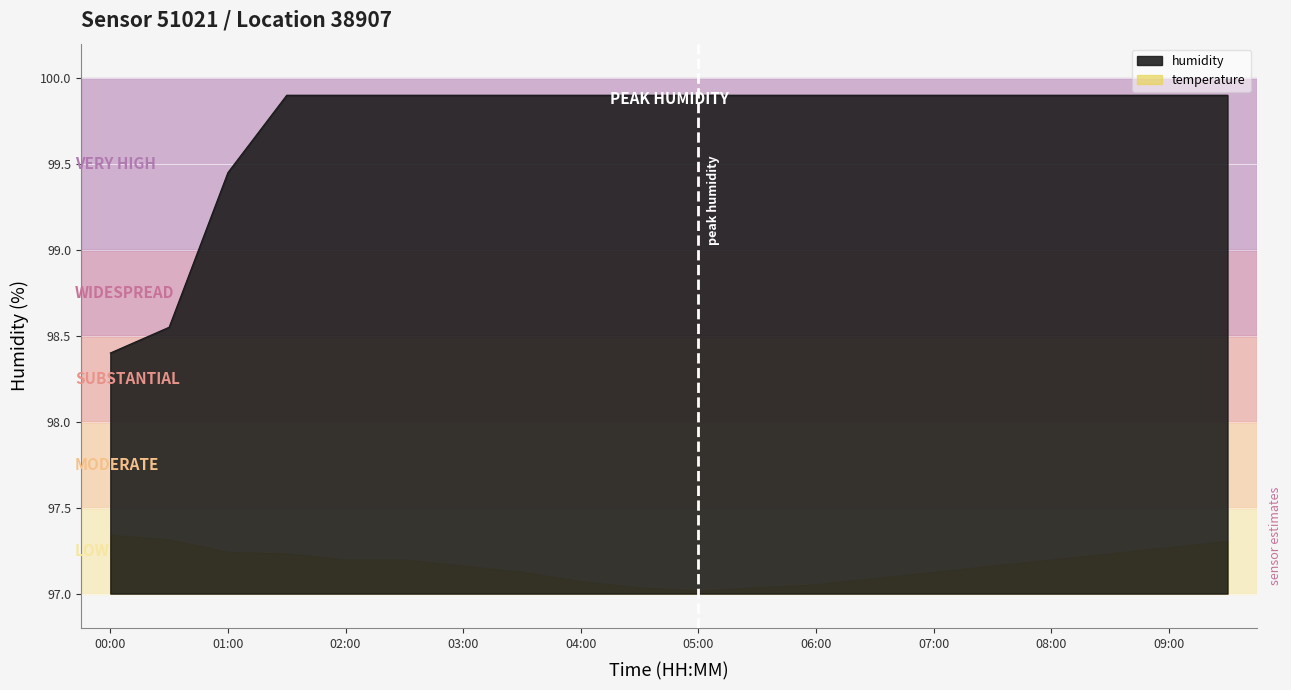

What is the sum of all values?

1994.7